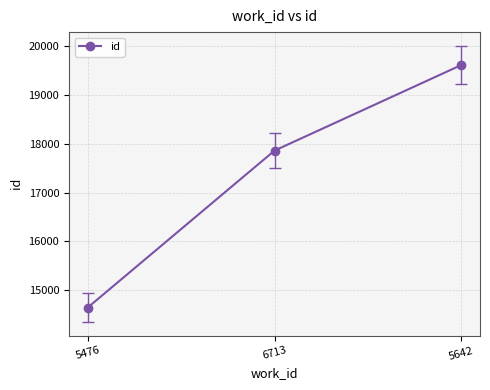

What is the greatest value displayed?

19616